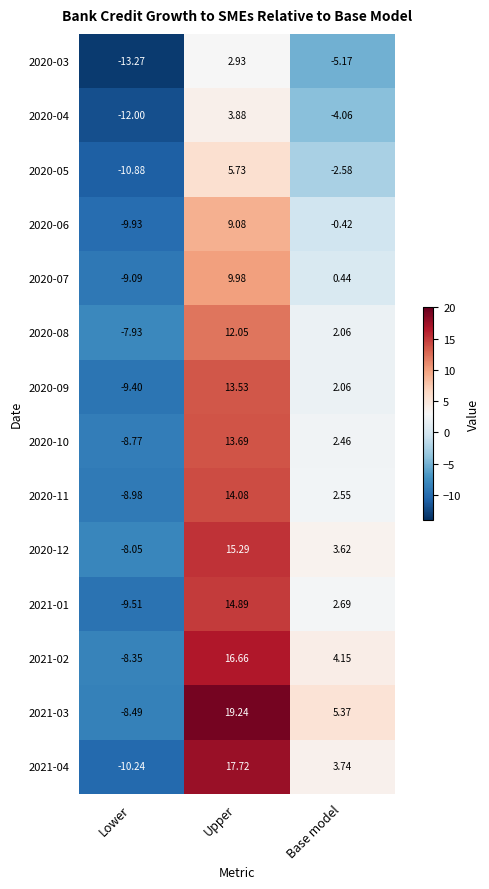

Between Lower and Upper, which series saw the biggest shift?

2021-04